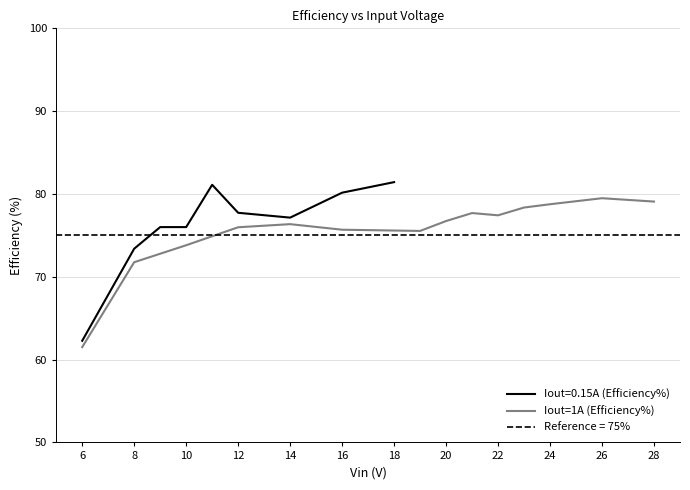

How many points are lower than both their immediate neighbors (excluding endpoints)?

2